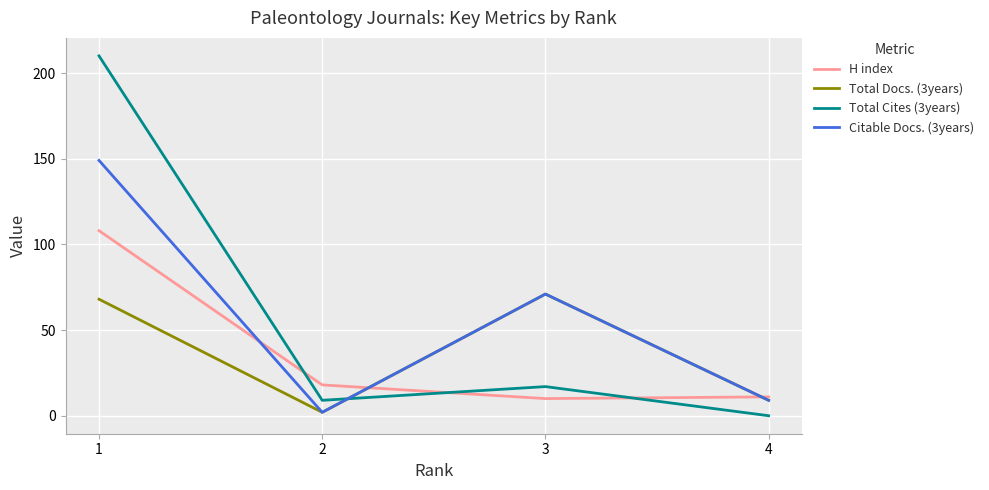

Is it true that Total Docs. (3years) equals 68 at 1?

True